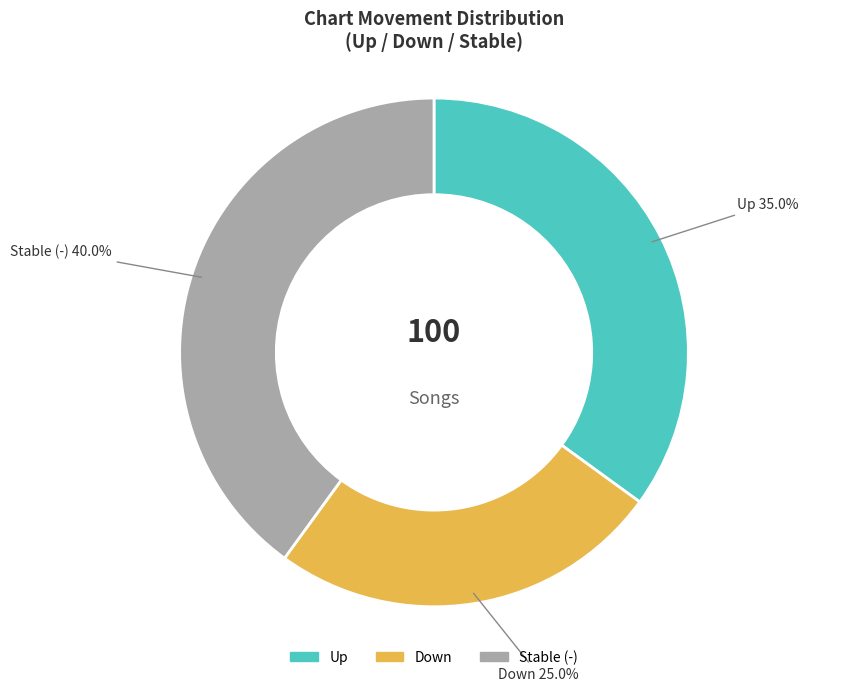

Is there any slice that represents more than half of the pie?

No